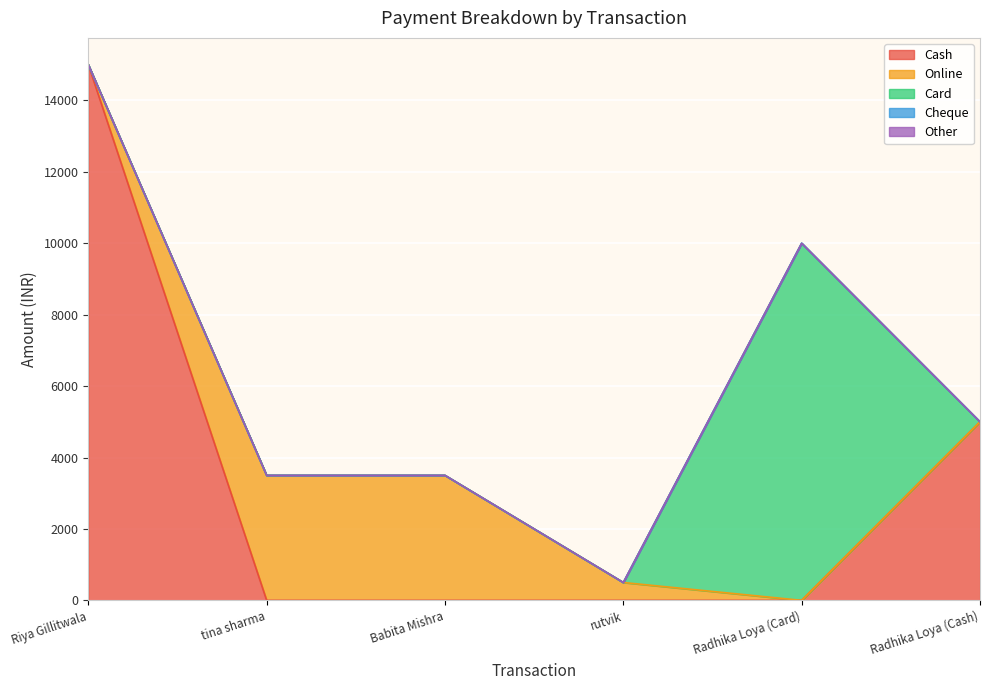

Count the Cash values in the range 0 to 5000.

5